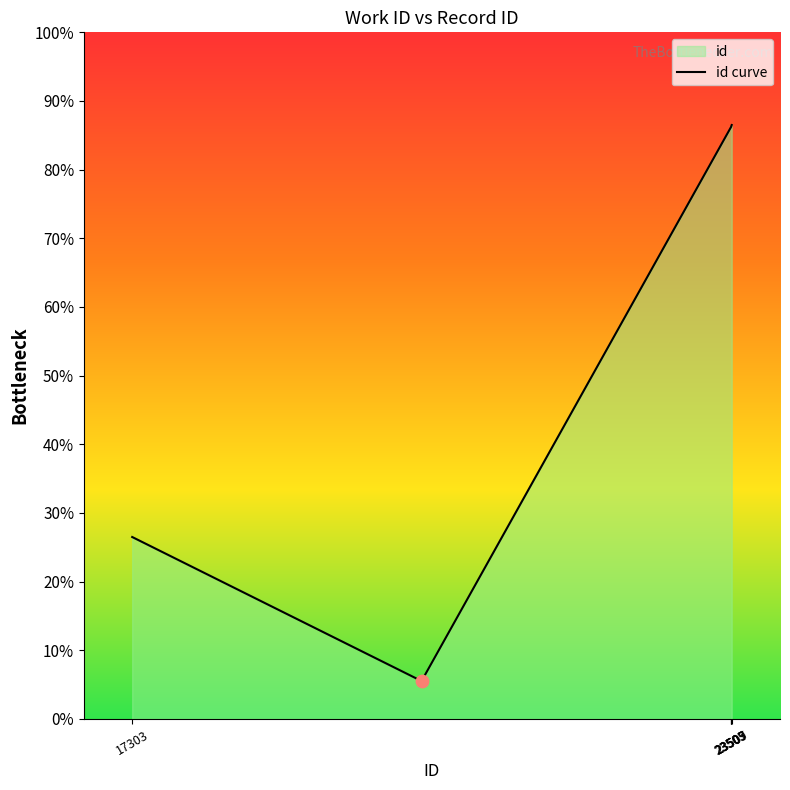

What is the difference between the maximum and minimum values?

81.0